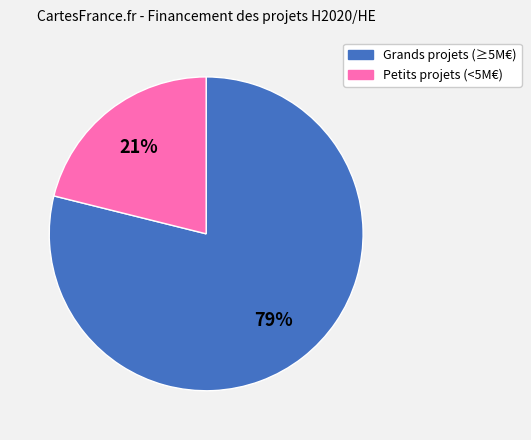

Count the number of slices in the pie.

2